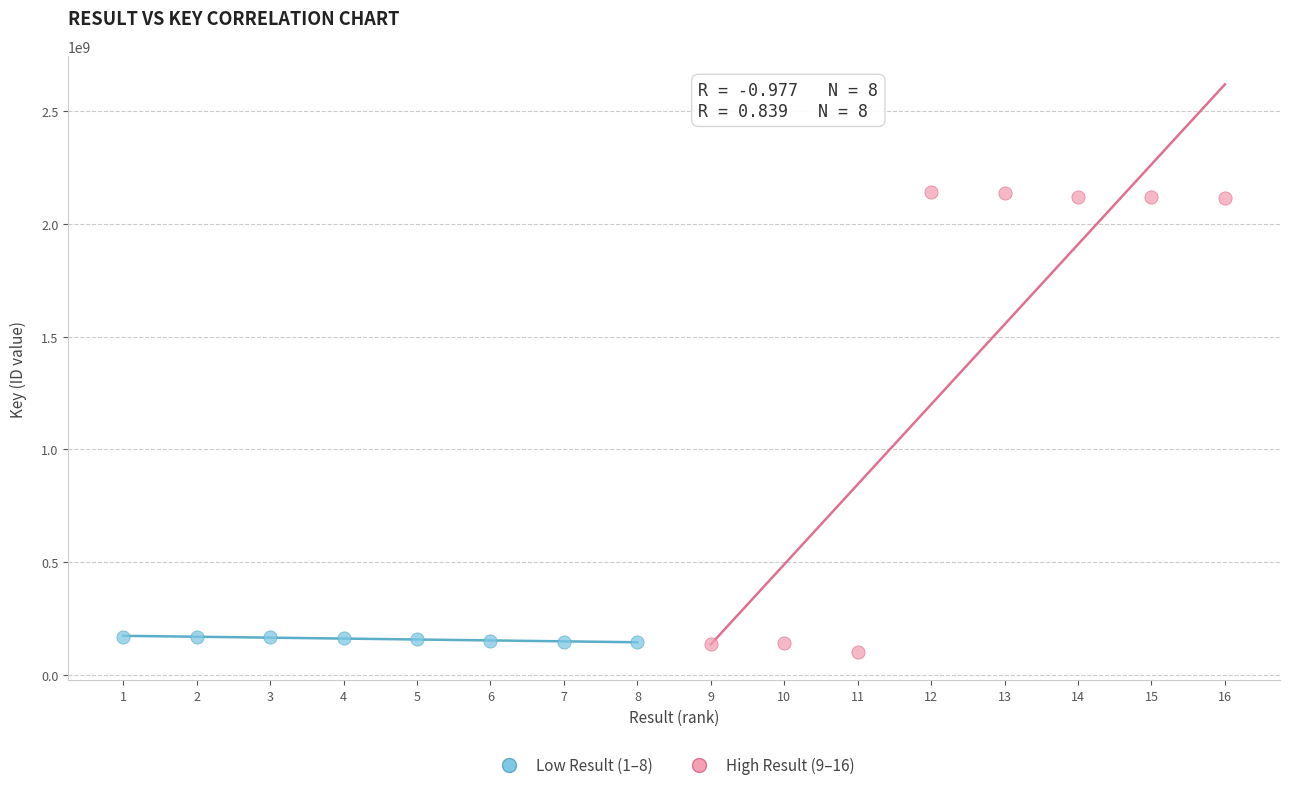

Which series has the largest Y range (max minus min)?

High Result (9–16)